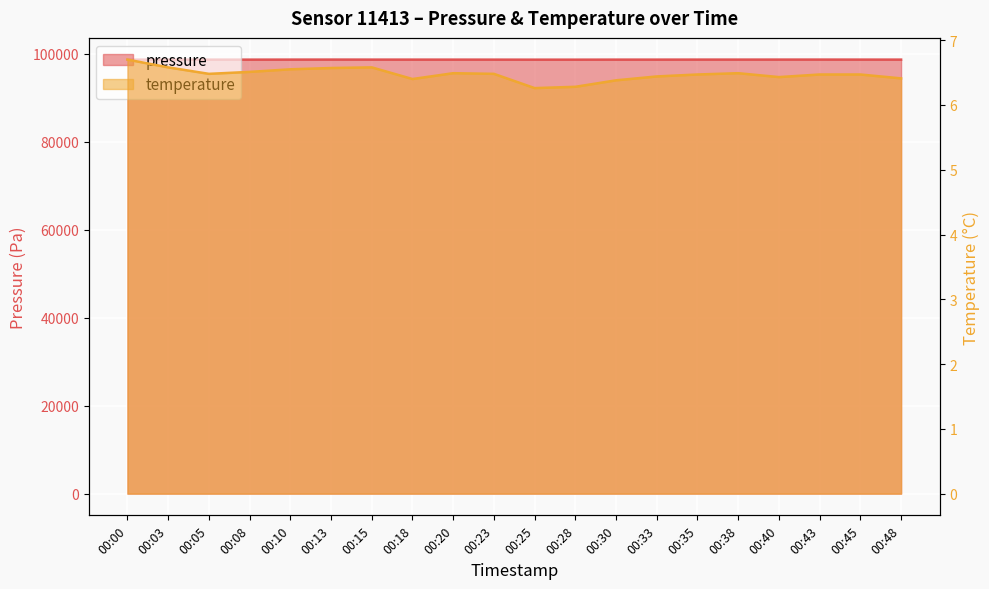

How many temperature values are between 6 and 7?

20